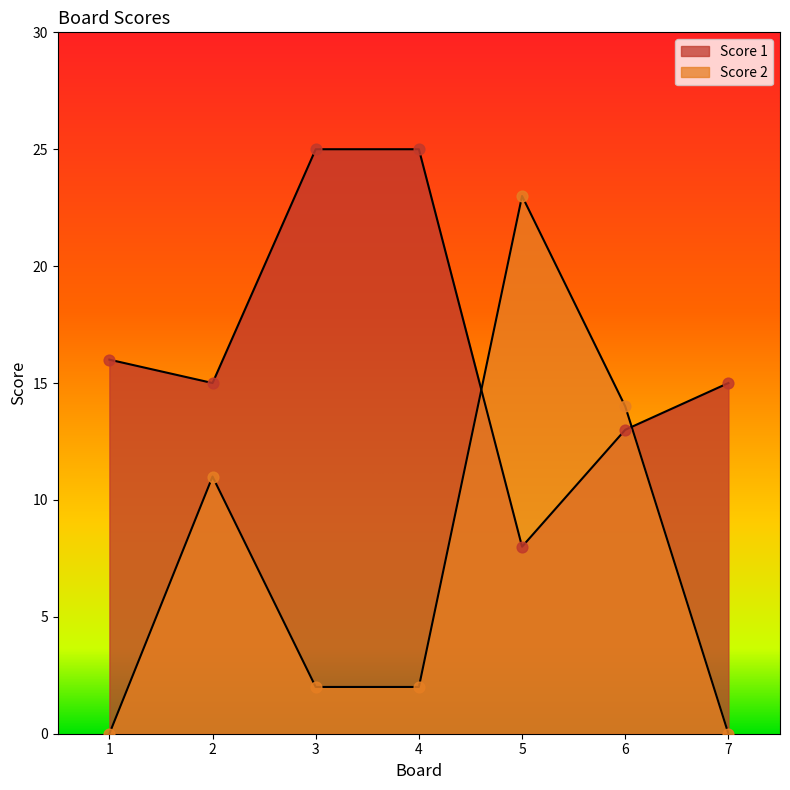

What are all the series names shown in the legend?

Score 1, Score 2